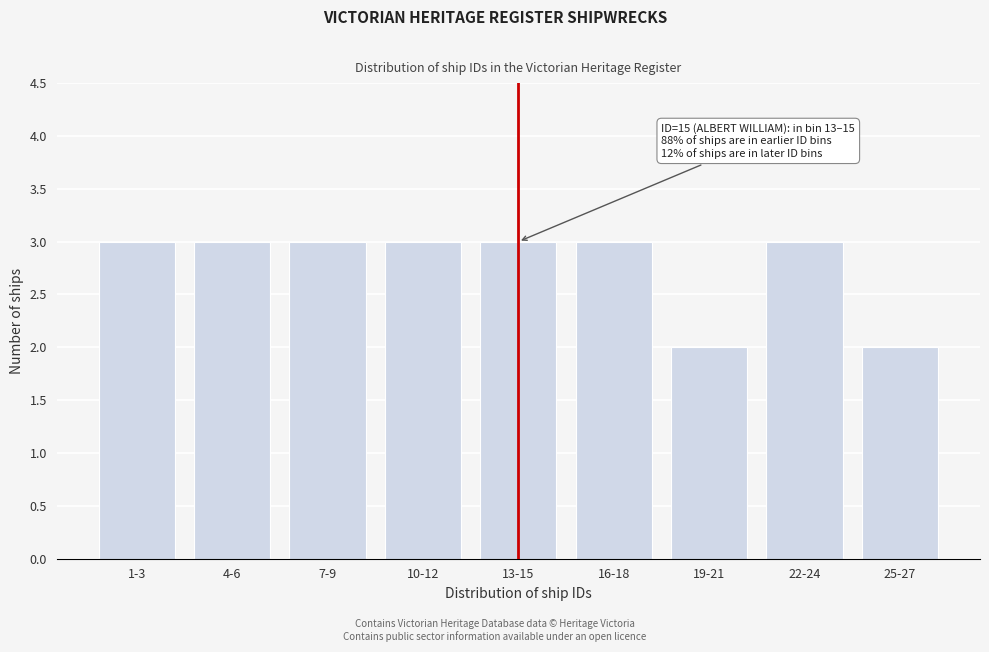

Reading left to right, transcribe all the data shown in this chart.

3	3	3	3	3	3	2	3	2